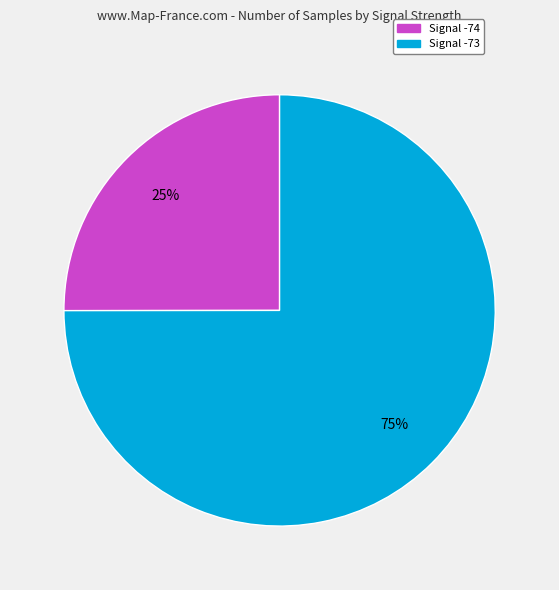

To the nearest percent, what is the difference between the largest and smallest slice percentages?

50%